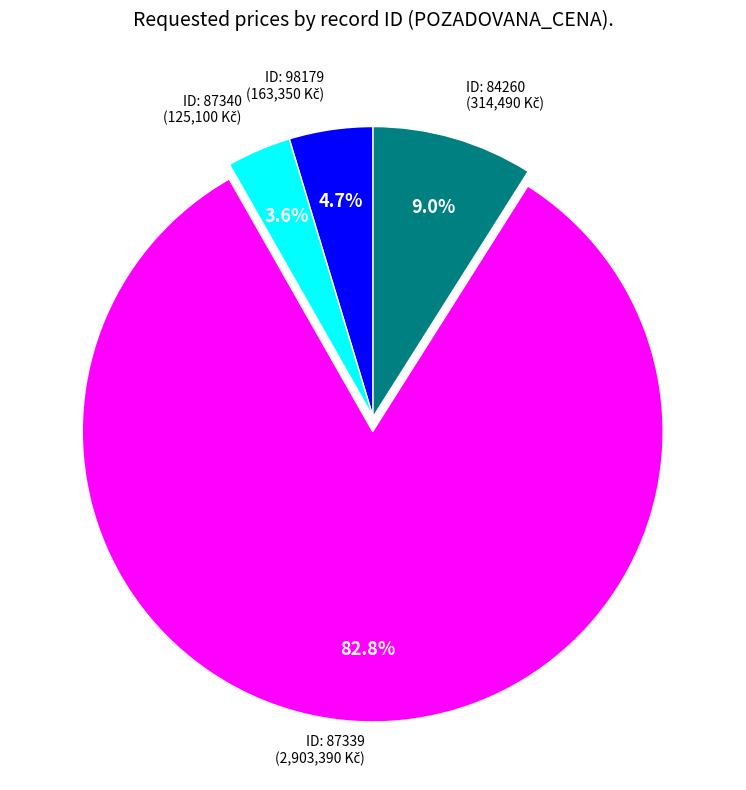

Does any single category account for the majority?

Yes